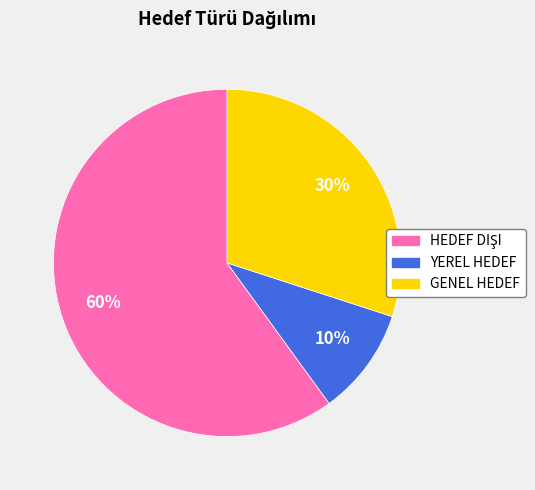

Which slice is the smallest?

YEREL HEDEF